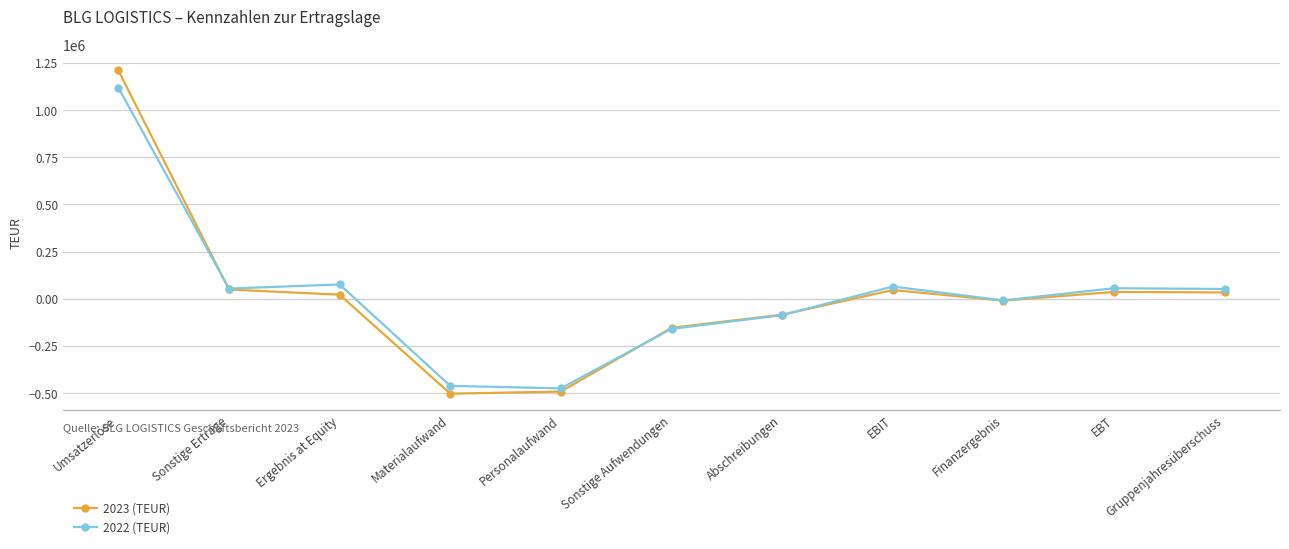

What is the value of the 2022 (TEUR) point at the 7th from the left?

-86999